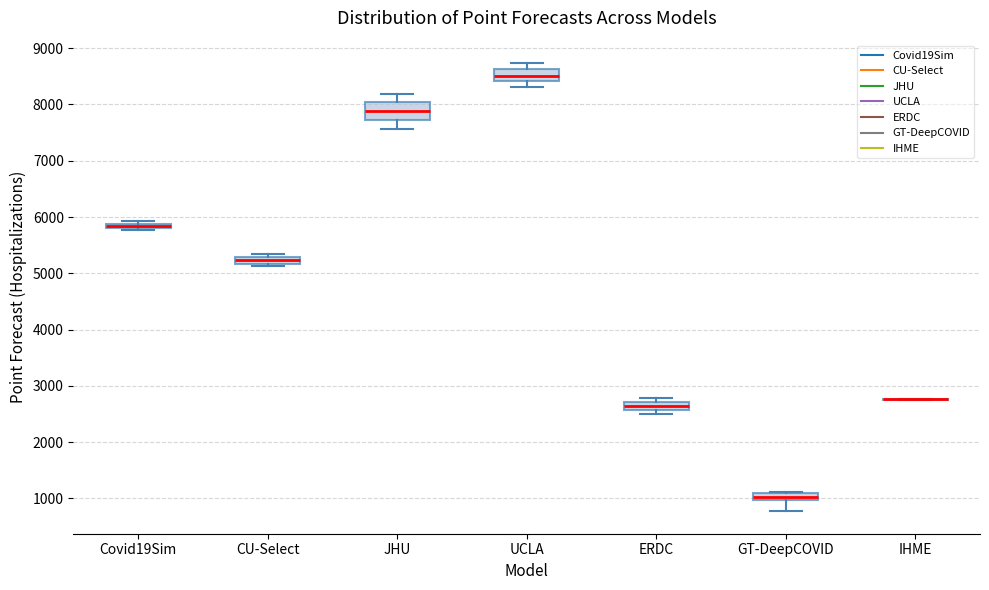

Where is the lower edge of the box for UCLA on the y-axis? The values are not printed on the chart, so give them approximately, as read against the axis.

8400